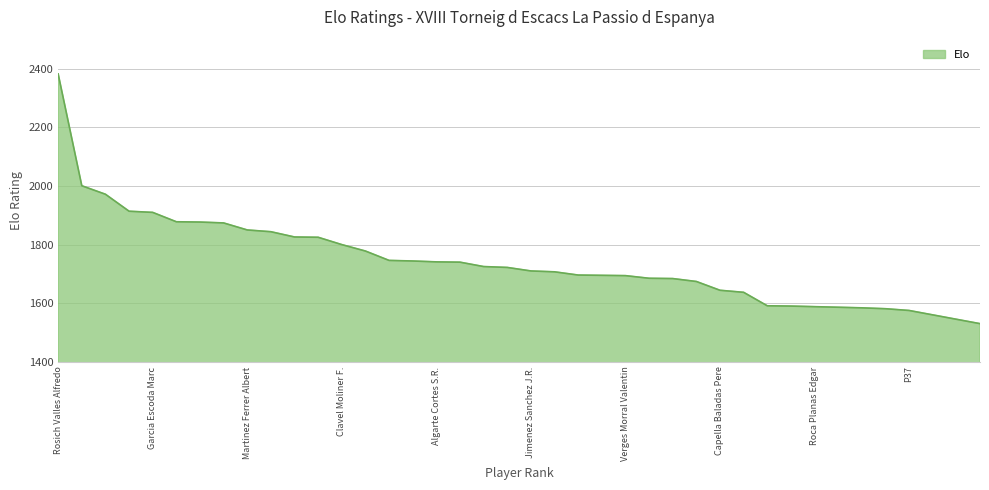

How many distinct data groups are displayed?

1